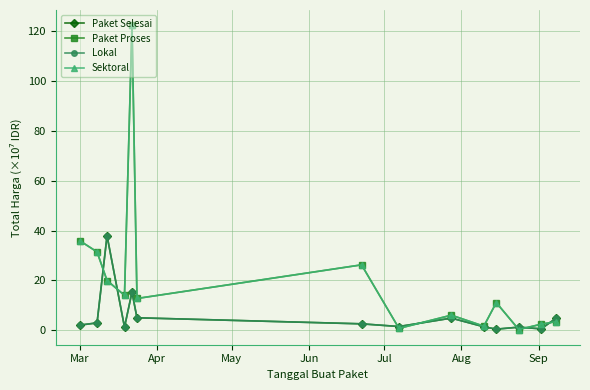

Is this an area chart (filled region under the line)?

No